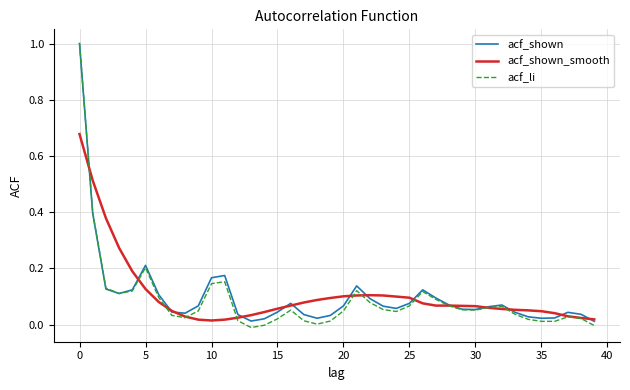

Which series has the largest range (max minus min)?

acf_li